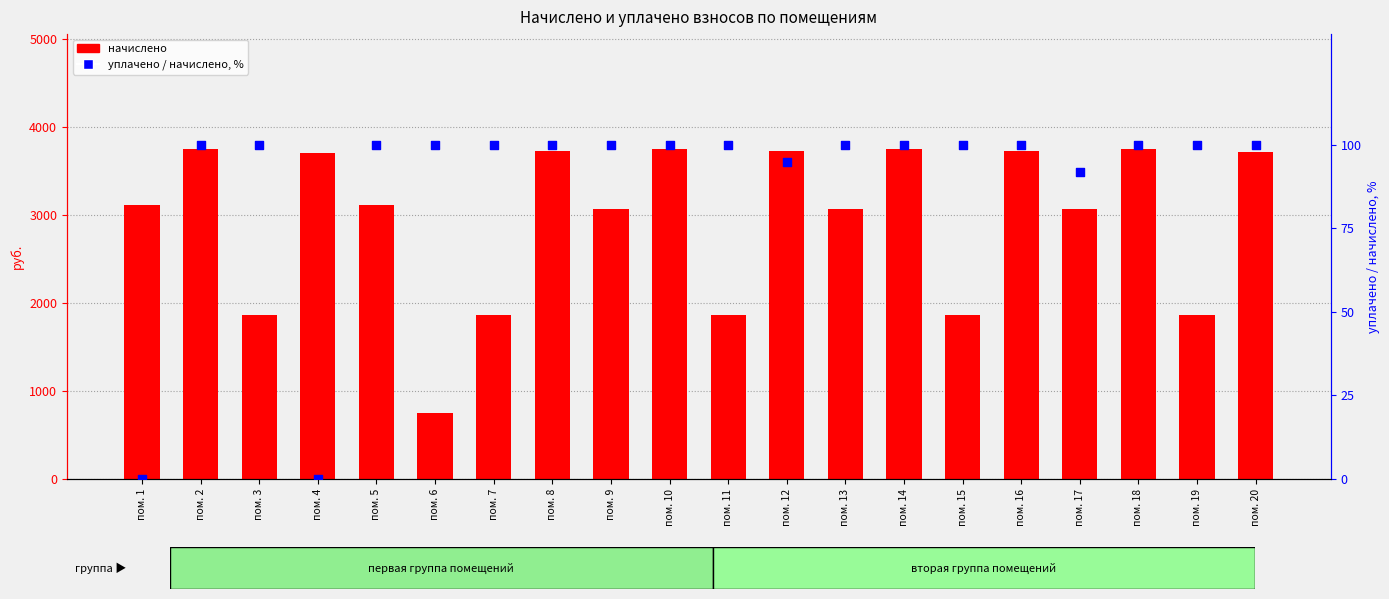

Which series reaches the minimum Y coordinate?

уплачено / начислено, %